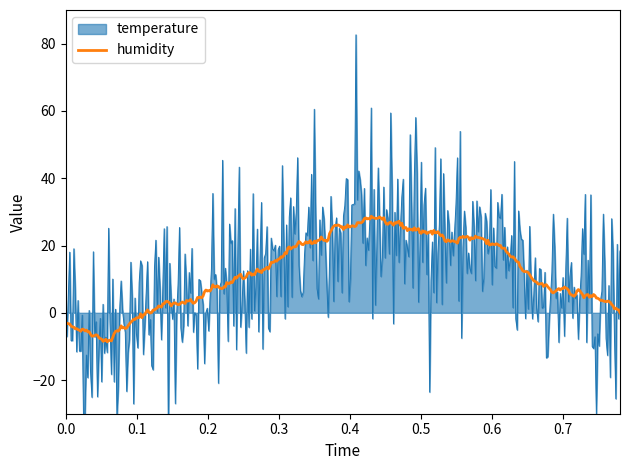

The value of temperature at 11:00 is 12.6. True or false?

False